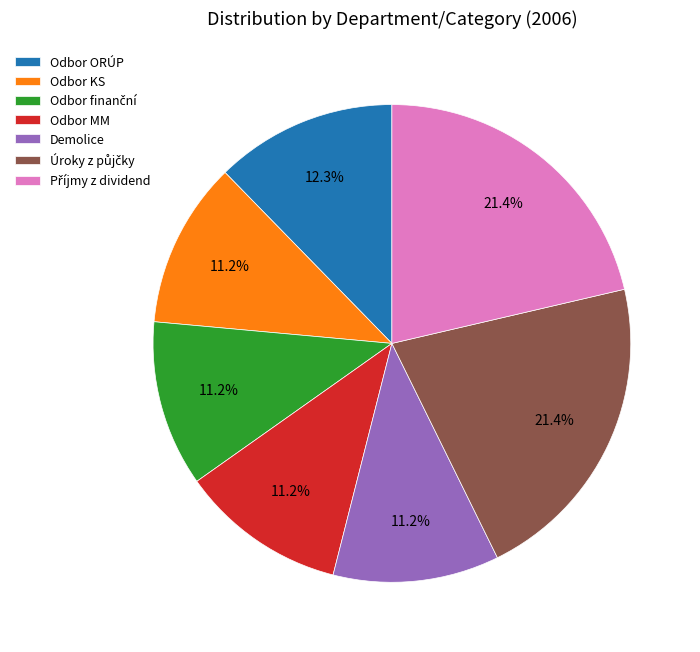

What percentage is the Demolice slice, to the nearest percent?

11%